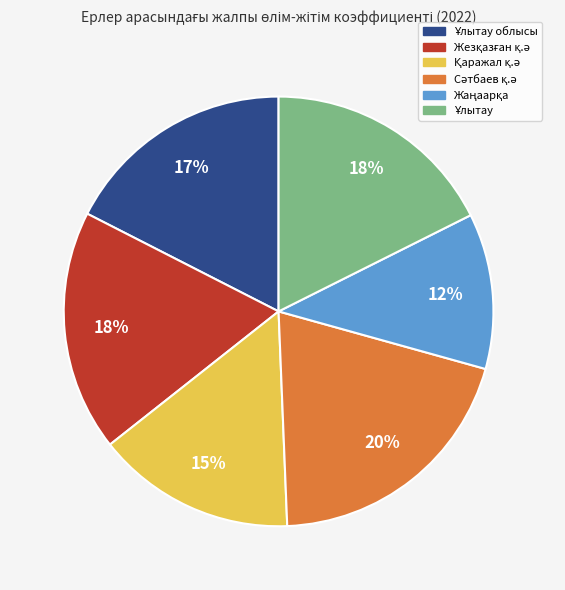

Is there a majority slice in this chart?

No